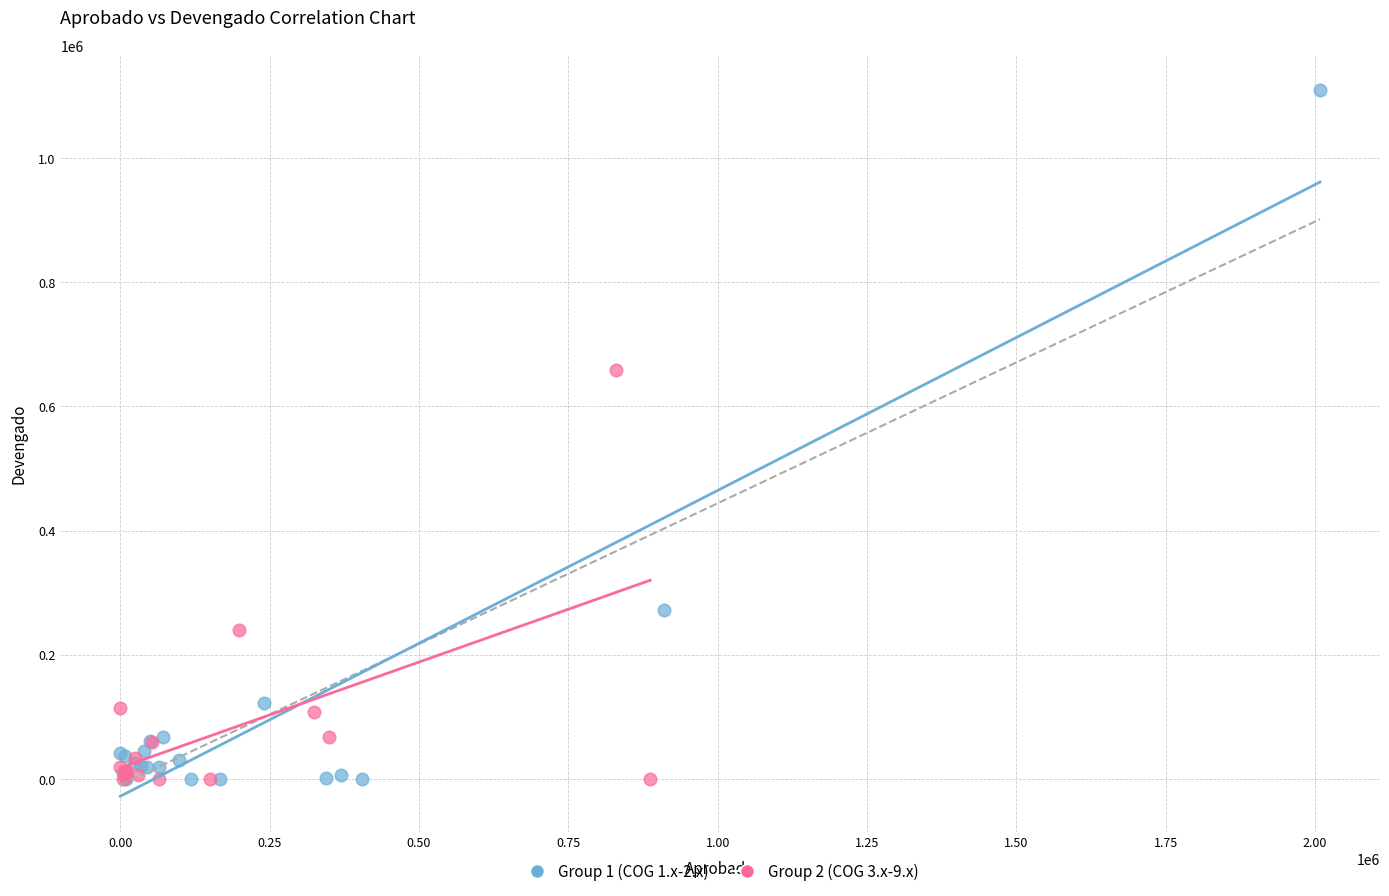

Which series has the largest Y range (max minus min)?

Group 1 (COG 1.x-2.x)